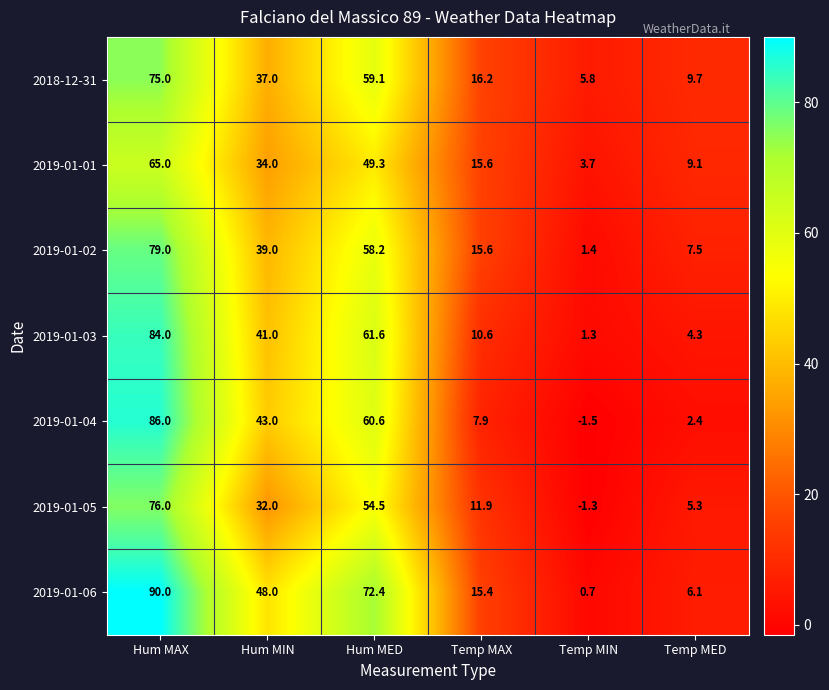

At Hum MAX, list the series in order from largest to smallest.

2019-01-06, 2019-01-04, 2019-01-03, 2019-01-02, 2019-01-05, 2018-12-31, 2019-01-01